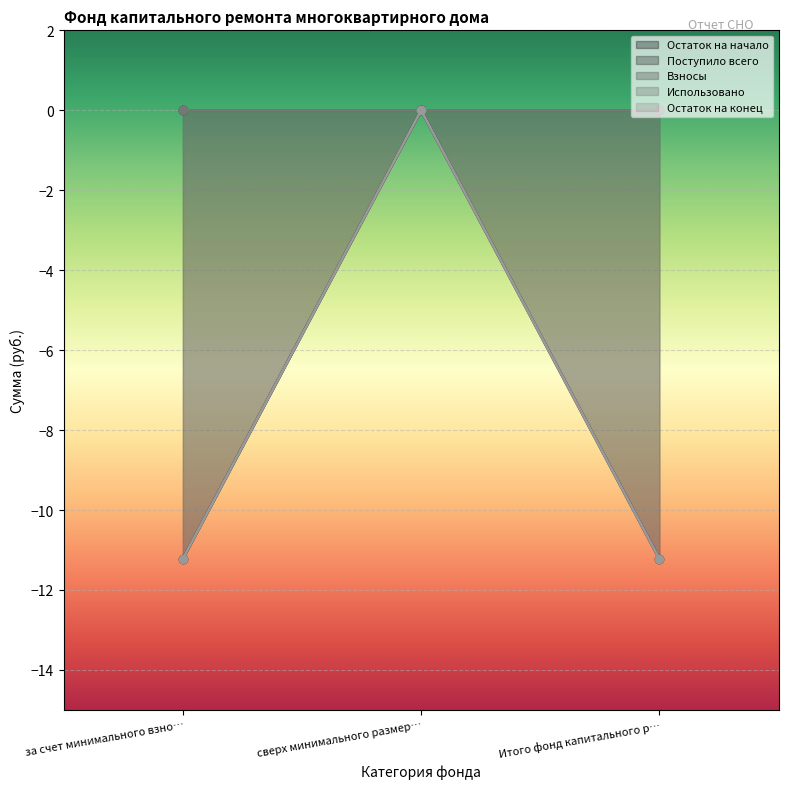

Which series has the widest spread of values?

Остаток на начало